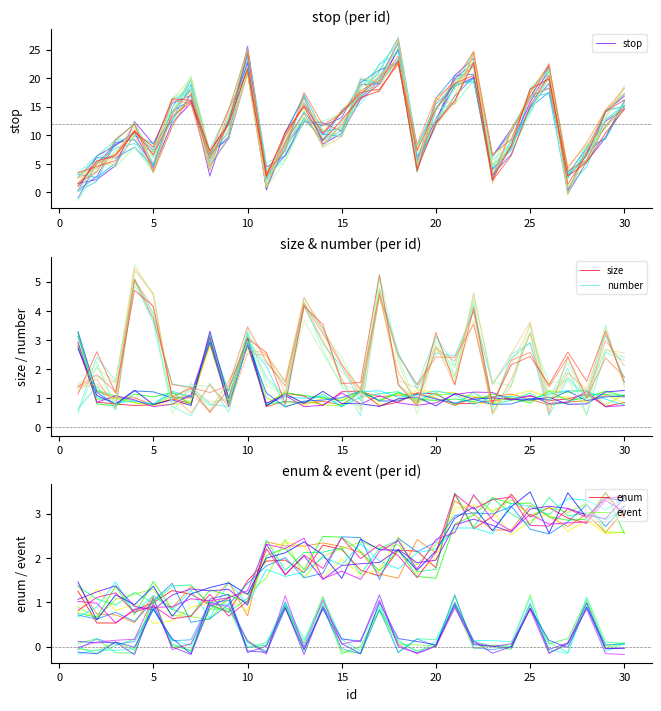

Which series ends up on top after the final intersection of event and enum?

enum